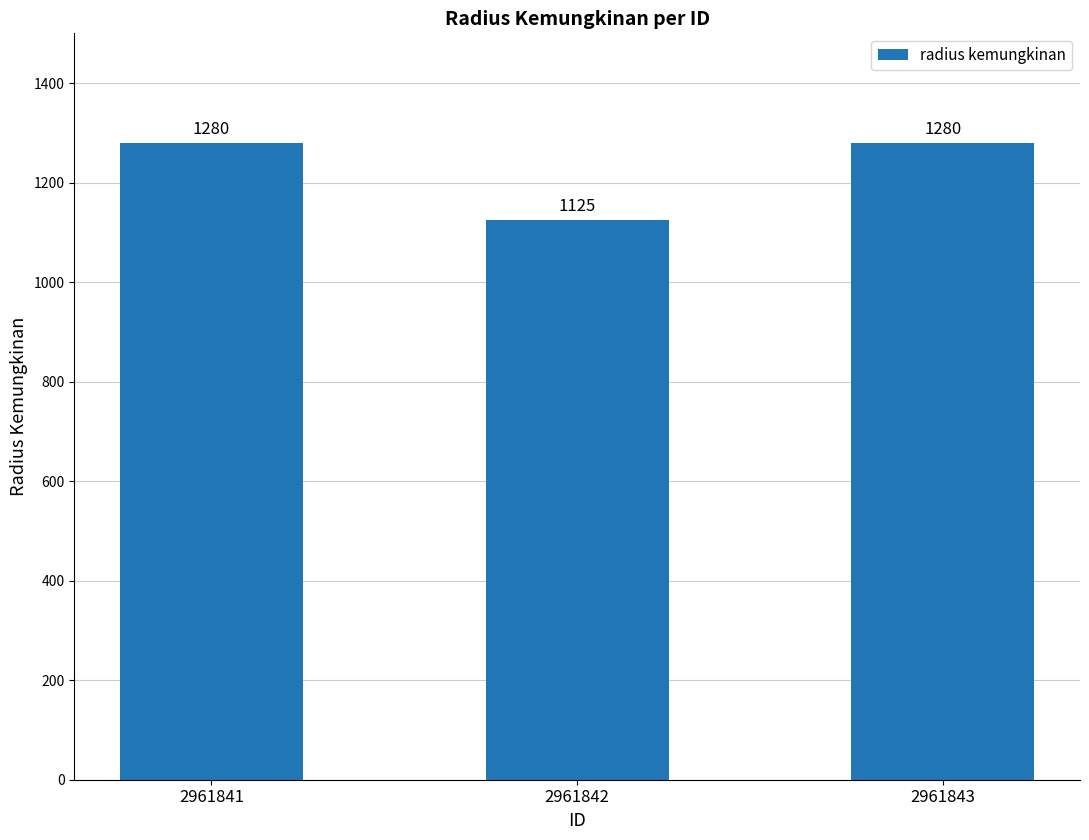

What is the change in value from 2961842 to 2961843?

+155